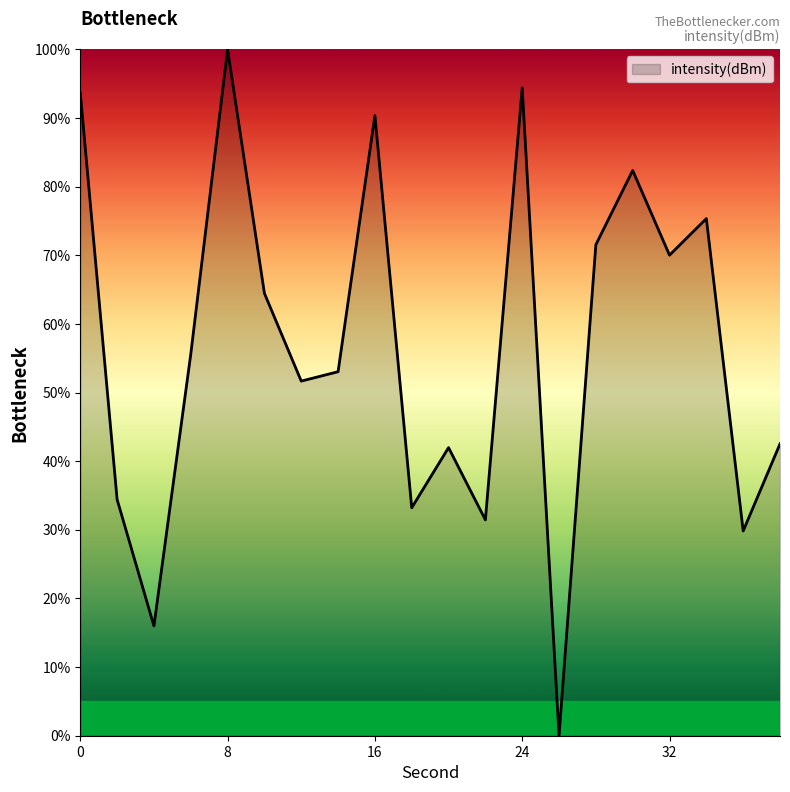

How many lines are shown in the chart?

1